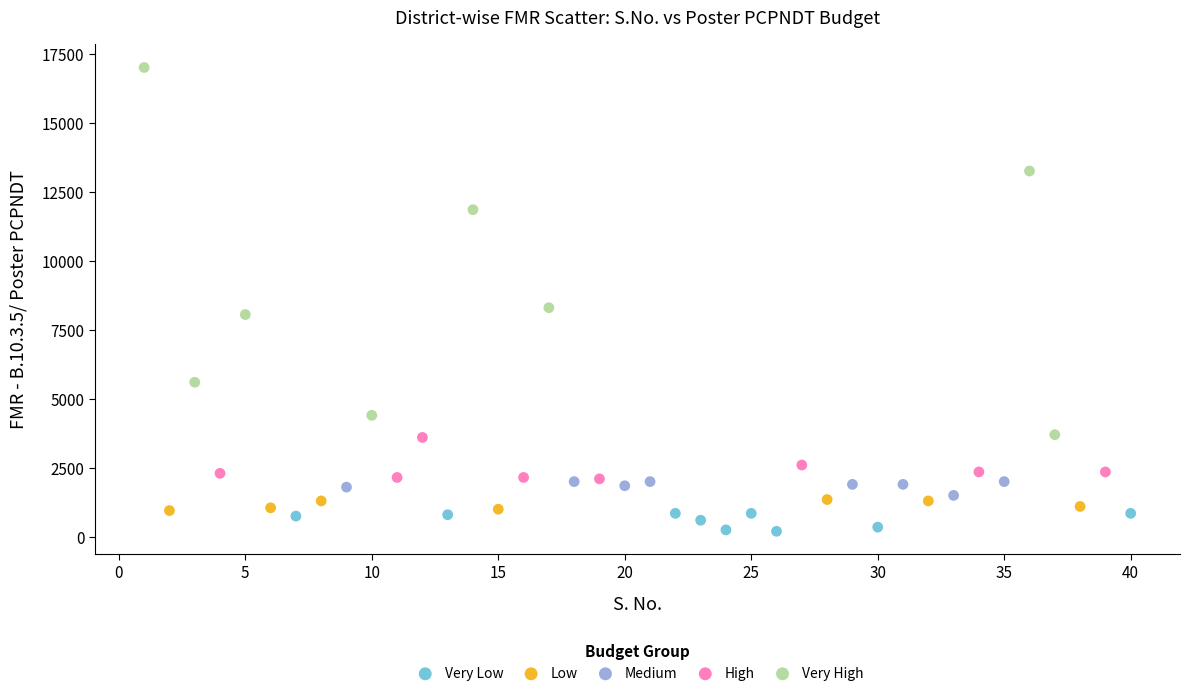

Which series reaches the minimum Y coordinate?

Very Low